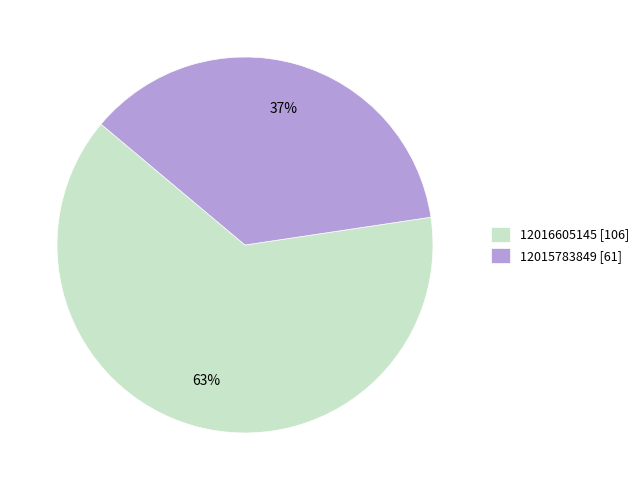

To the nearest percent, what percentage of the pie is 12016605145?

63%